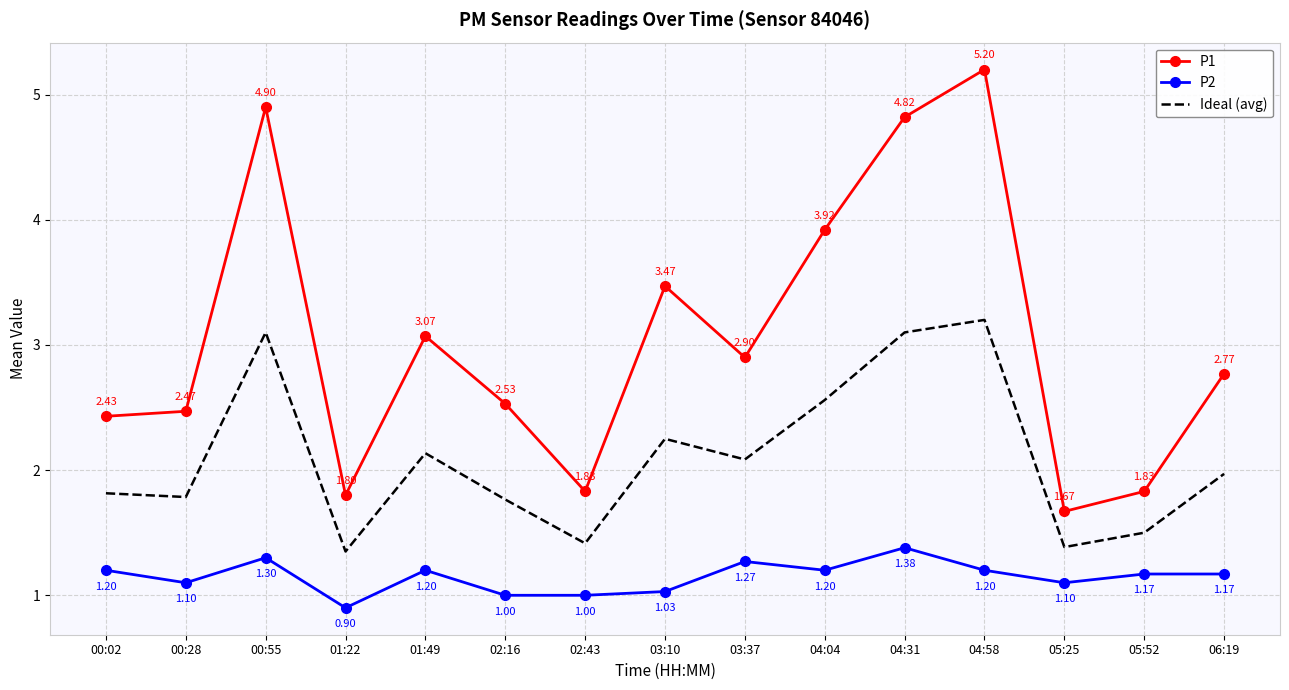

What is the sum of the P1 values at 01:49 and 03:37?

6.0